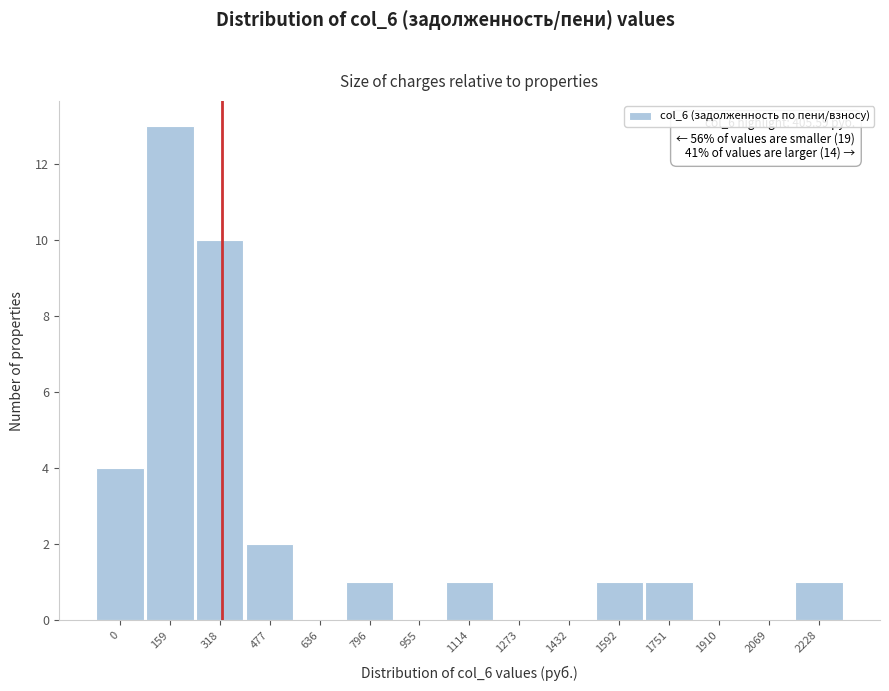

Reading left to right, transcribe all the data shown in this chart.

0=4	159=13	318=10	477=2	636=0	796=1	955=0	1114=1	1273=0	1432=0	1592=1	1751=1	1910=0	2069=0	2228=1